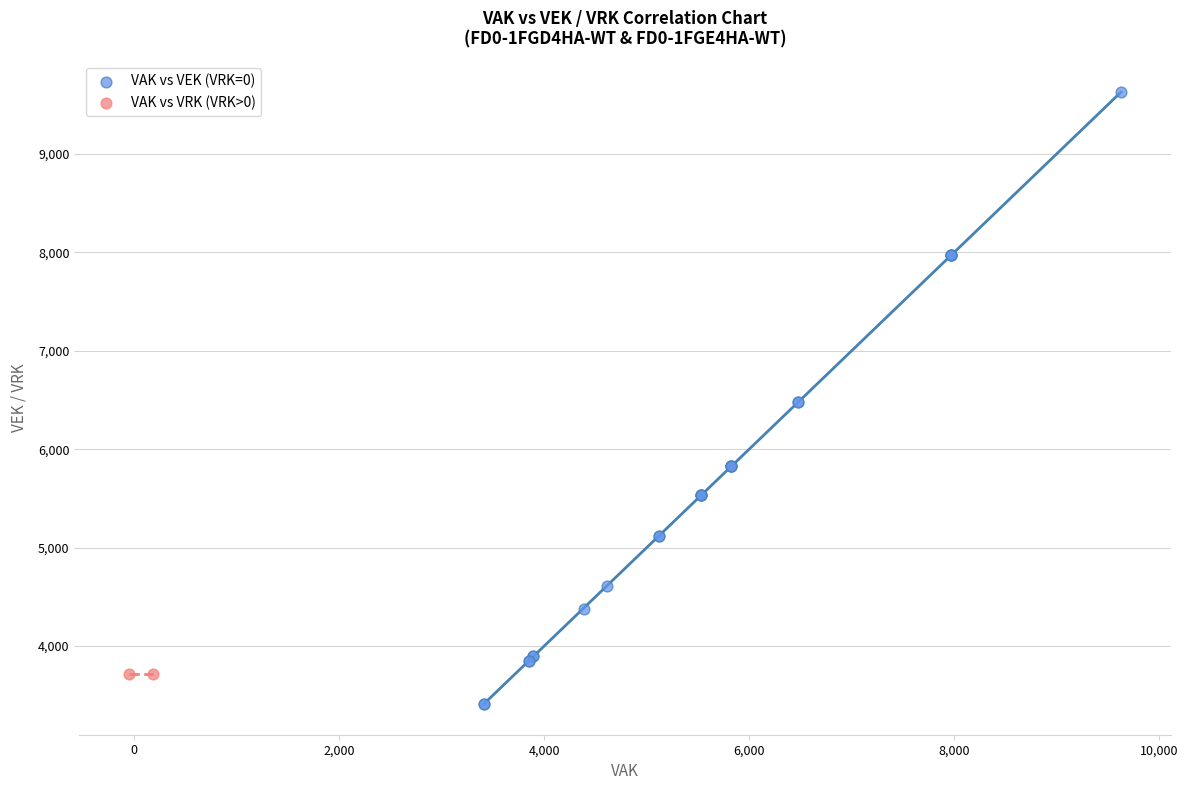

What are all the series names shown in the legend?

VAK vs VEK (VRK=0), VAK vs VRK (VRK>0)